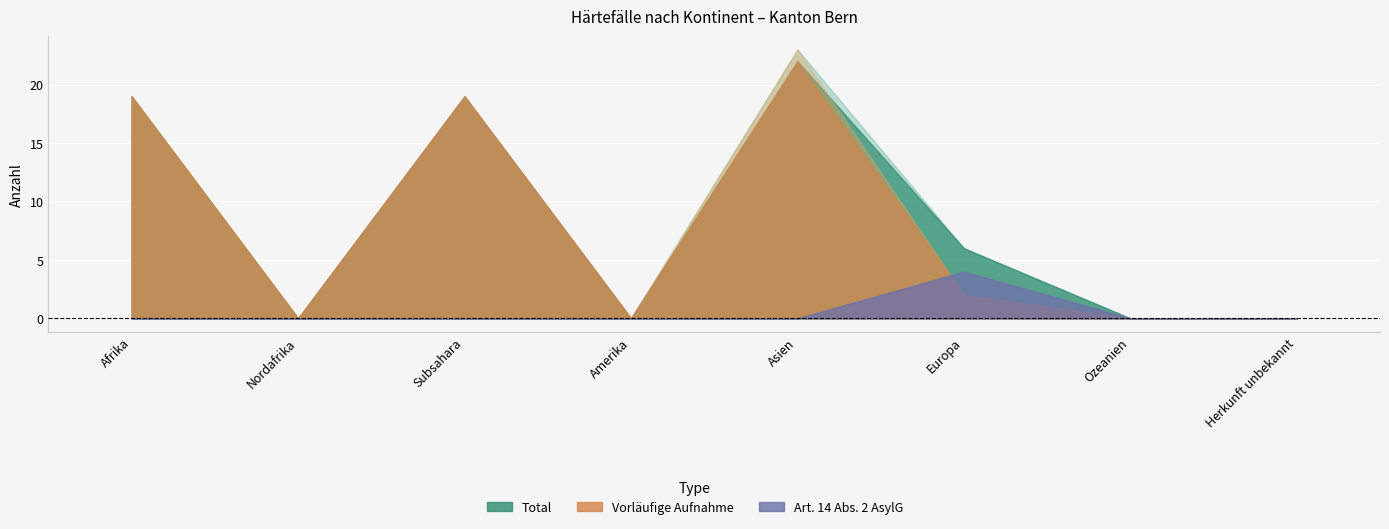

What is the sum of the Gut-heissungen (Vorläufige Aufnahme) values at Amerika and Afrika?

19